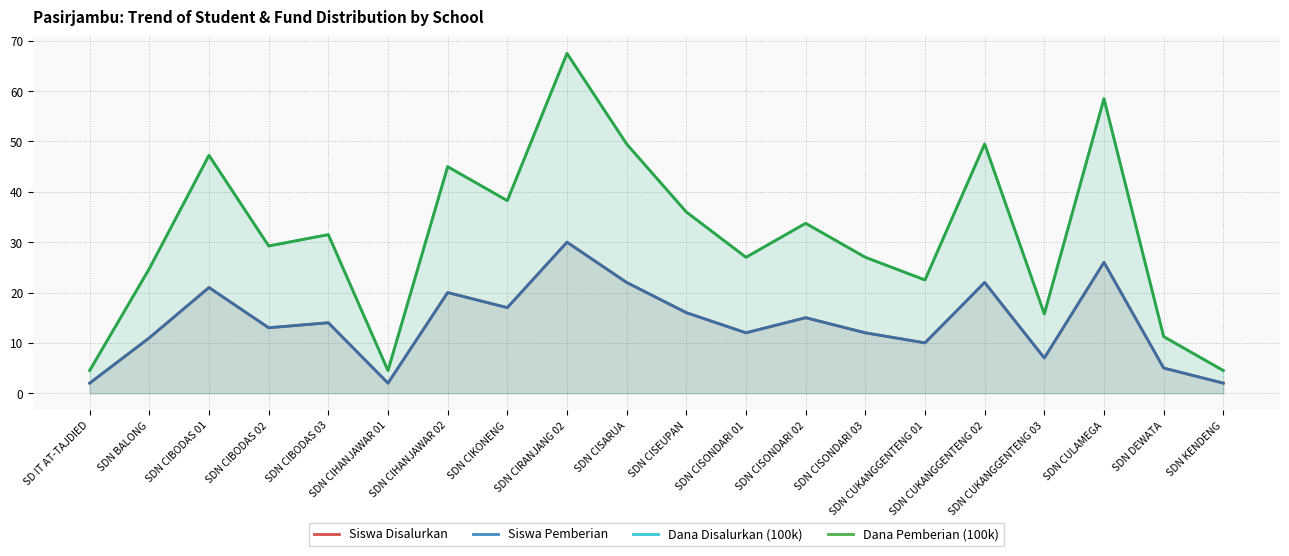

How many data points in Dana Disalurkan (100k) are above 31?

10